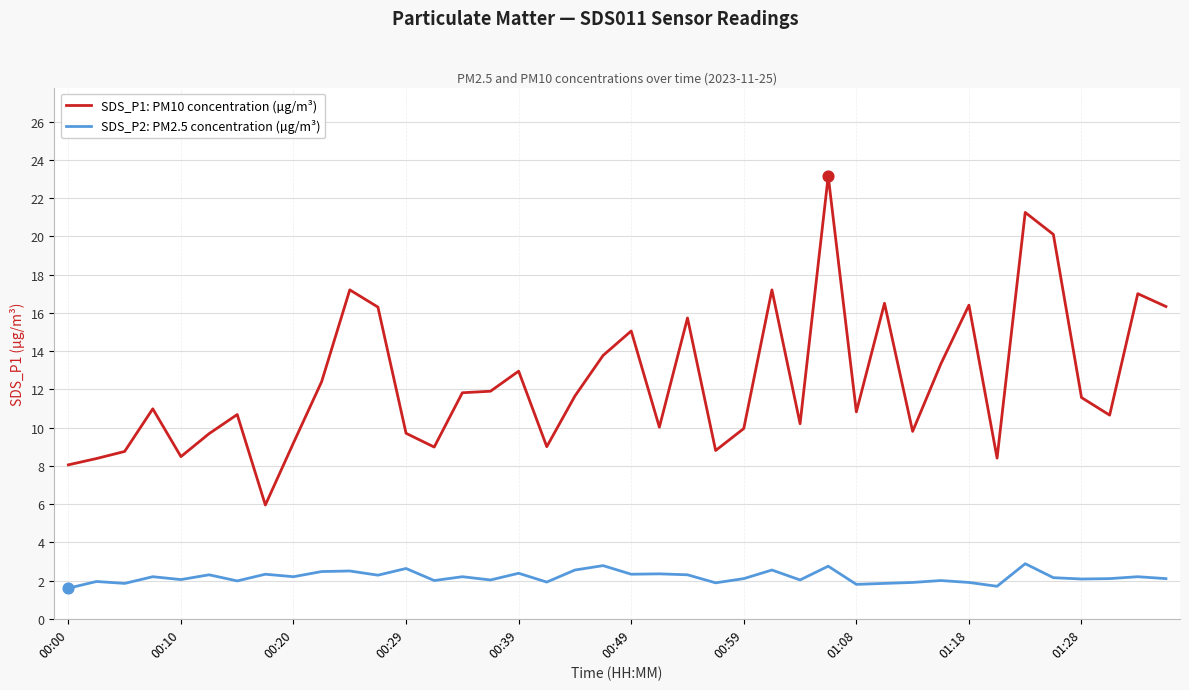

What is the difference between the maximum and minimum values in the SDS_P1: PM10 concentration (µg/m³) series?

17.2